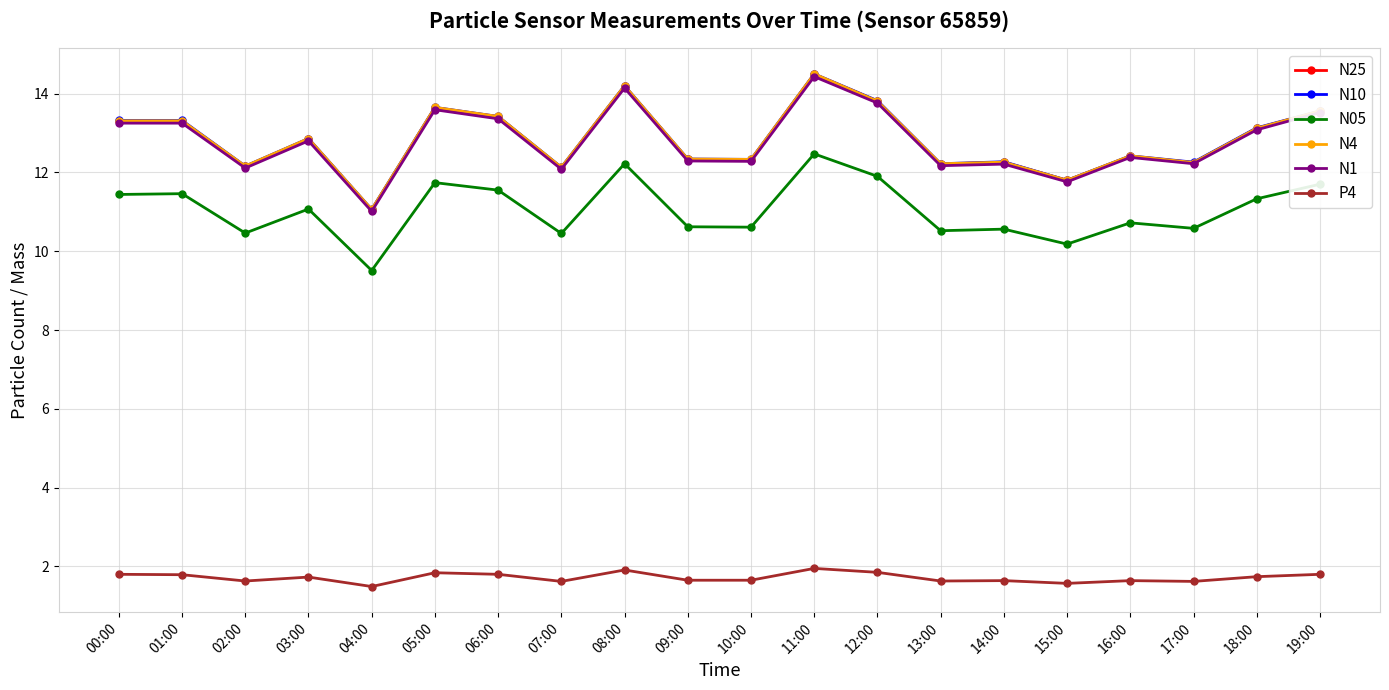

True or false: N4 has more than 1 interior local peaks.

True